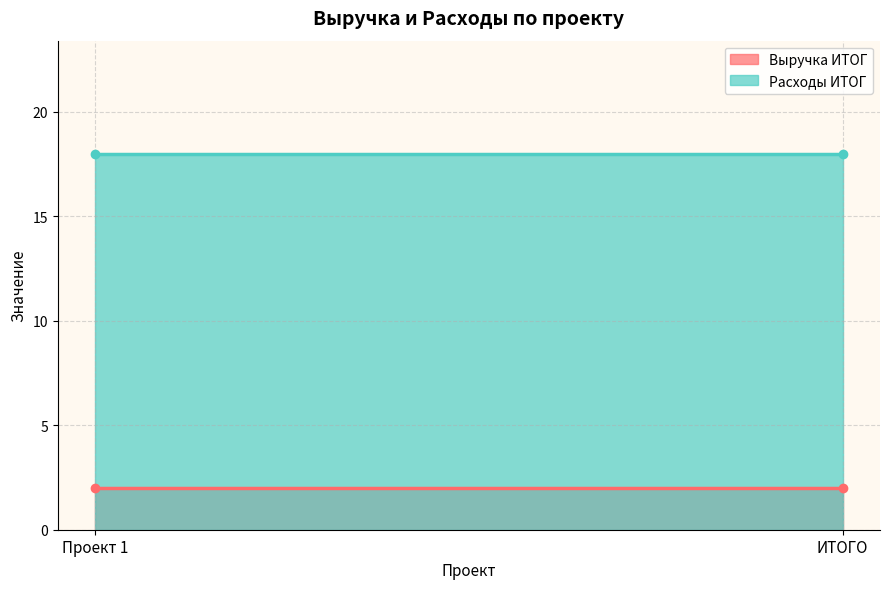

What is the total value across all series at ИТОГО?

20